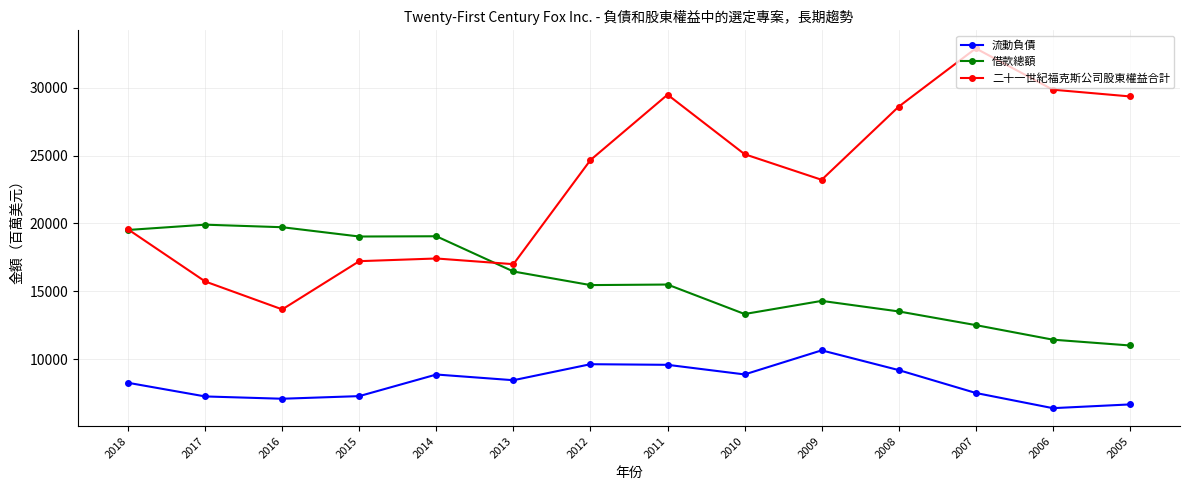

Which category has the highest value in the 流動負債 series?

2009